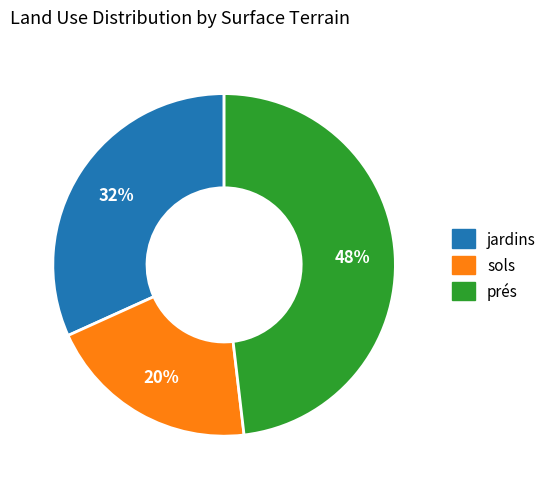

Between sols and jardins, which is larger?

jardins